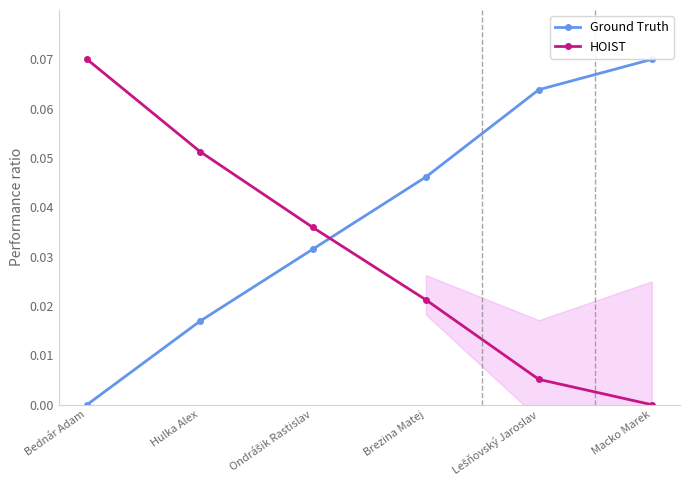

True or false: HOIST has more than 2 points higher than both neighbors.

False